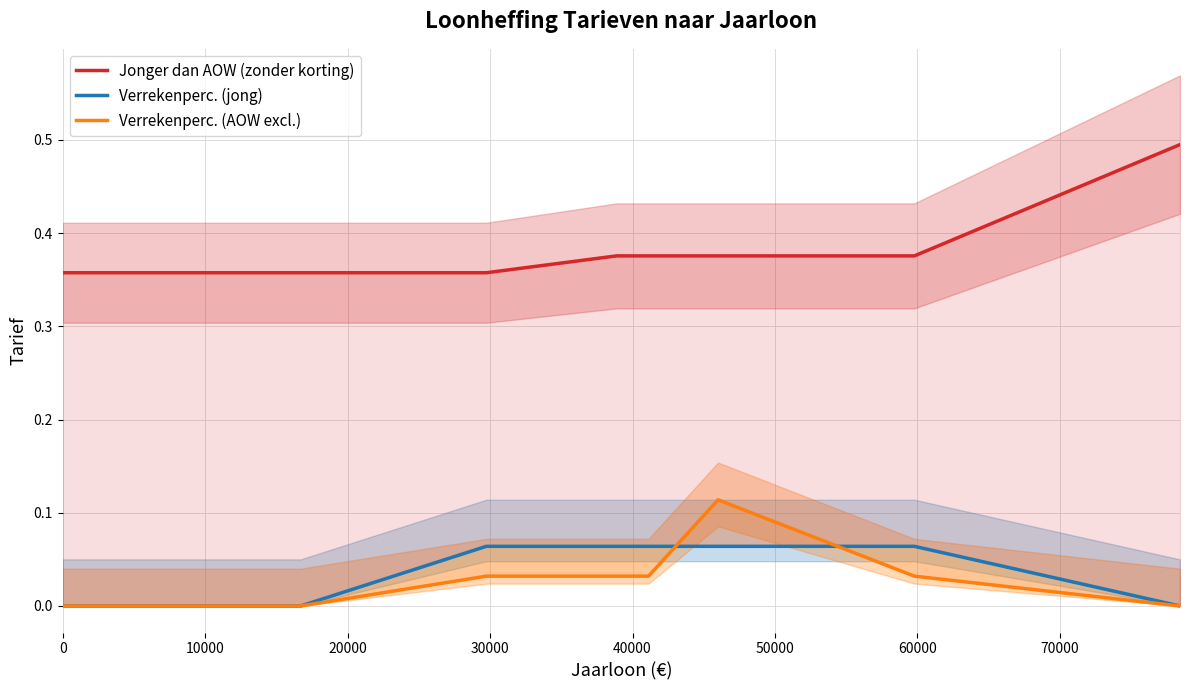

Reading left to right, list all the values displayed in this chart.

Jonger dan AOW (zonder korting): 0.4	0.4	0.4	0.4	0.4	0.4	0.4	0.4	0.4	0.5
Verrekenperc. (jong): 0.0	0.0	0.0	0.0	0.1	0.1	0.1	0.1	0.1	0.0
Verrekenperc. (AOW excl.): 0.0	0.0	0.0	0.0	0.0	0.0	0.0	0.1	0.0	0.0